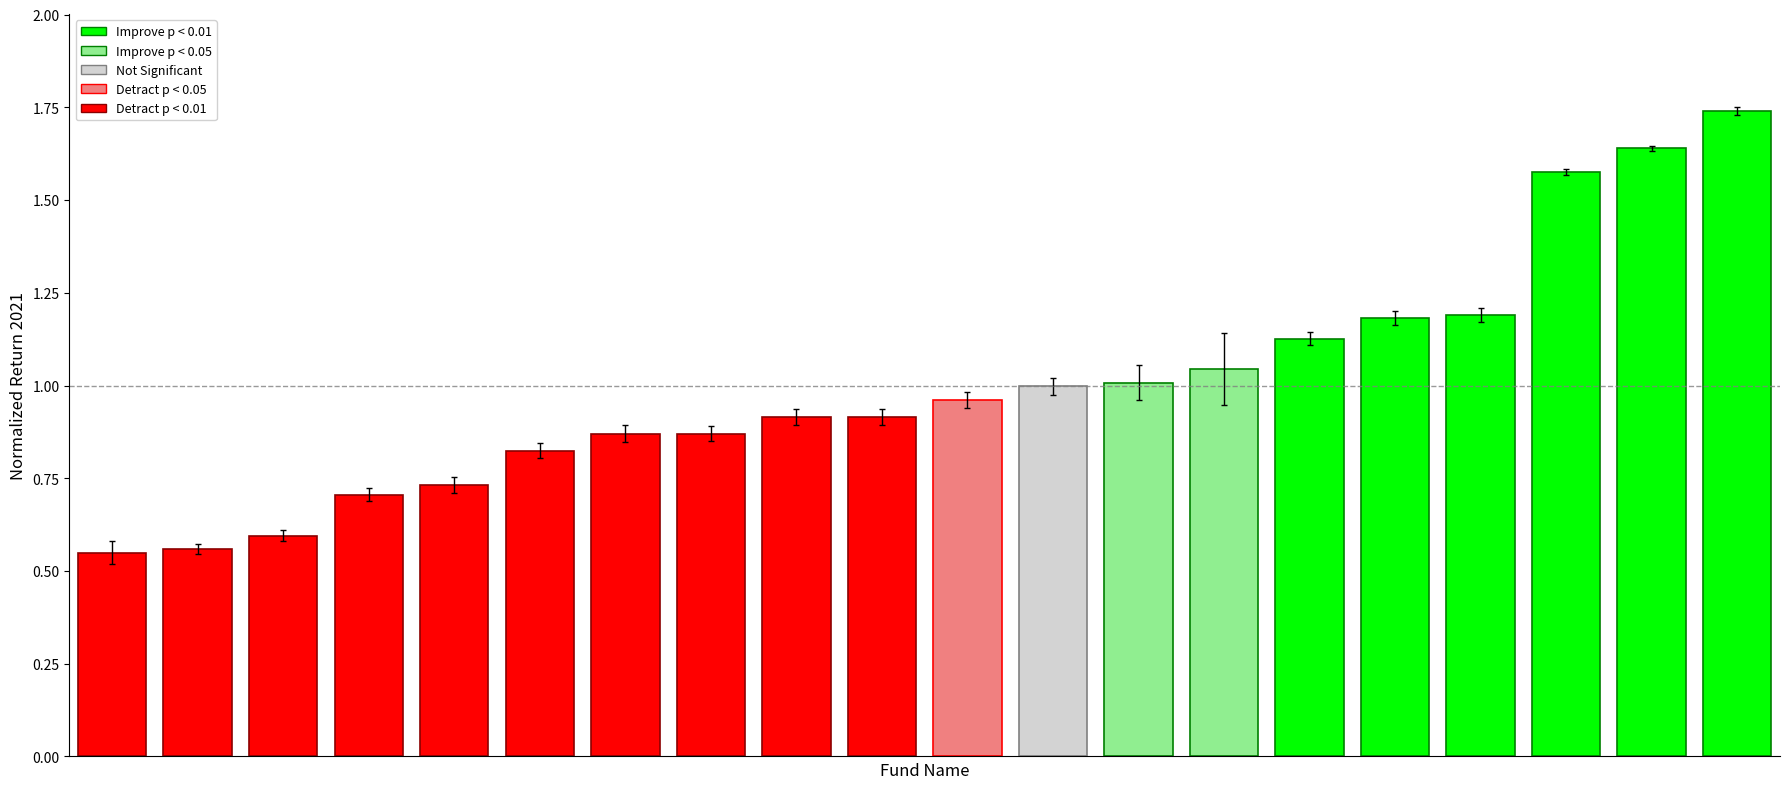

What is the difference between the maximum and second lowest values?

1.2